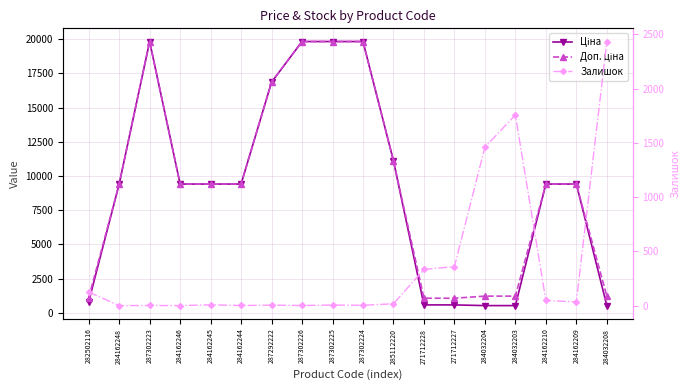

What is the highest value of the Залишок series?

2433.0